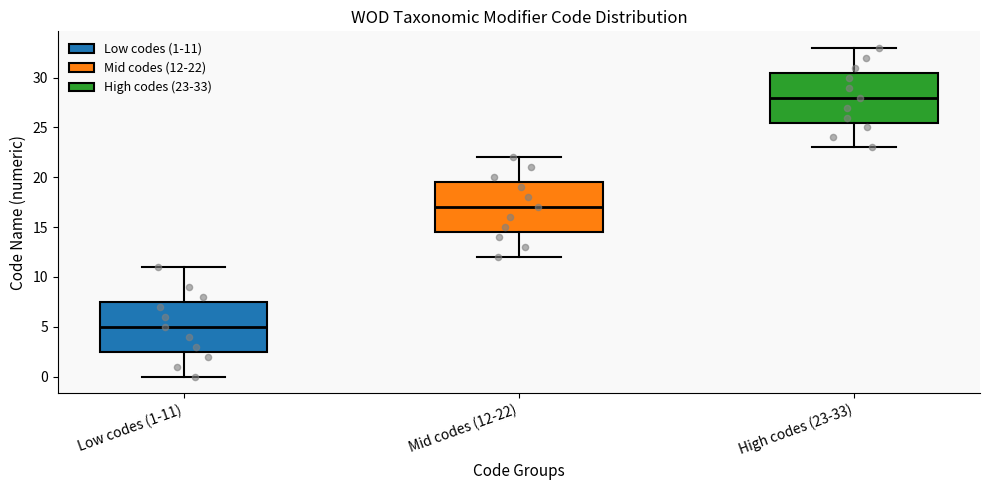

Reading left to right, transcribe this box plot: for each box, give where its median line is, the range the box spans, and where its two whiskers end, as read against the y-axis. The values are not printed on the chart, so give them approximately, as read against the axis.

Low codes (1-11): median 5.0, box 2.5 to 7.5, whiskers 0.0 to 11.0
Mid codes (12-22): median 17.0, box 14.5 to 19.5, whiskers 12.0 to 22.0
High codes (23-33): median 28.0, box 25.5 to 30.5, whiskers 23.0 to 33.0